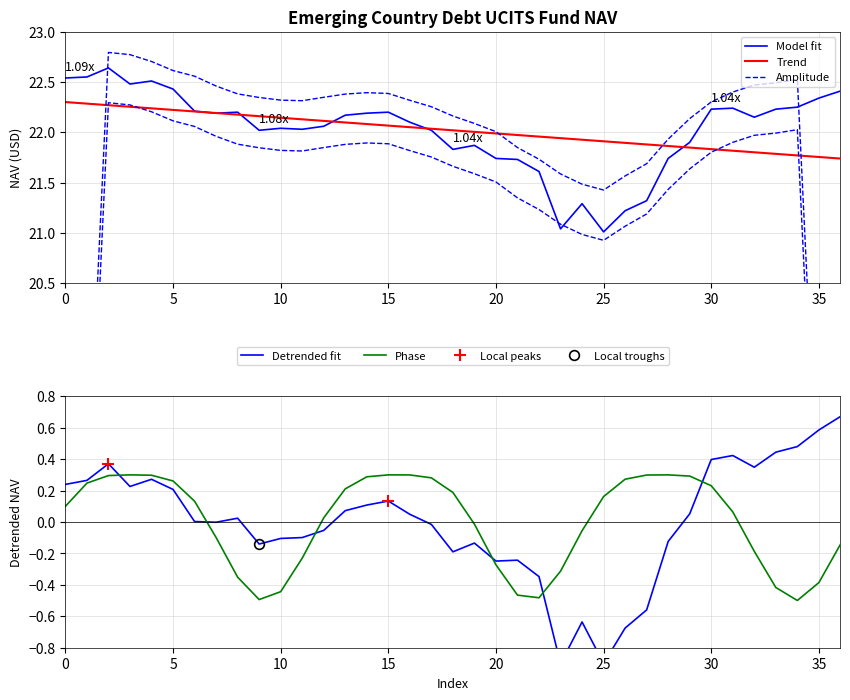

What is the difference between the second highest and second lowest values?

1.5